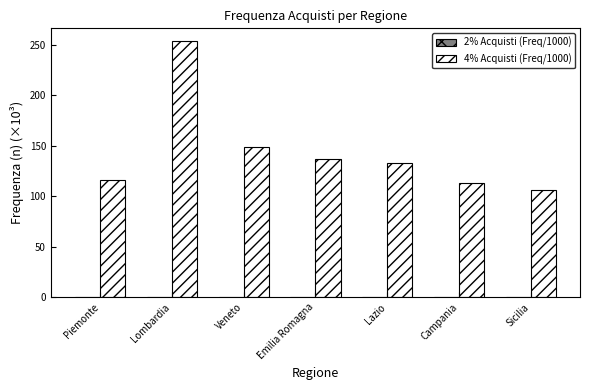

How many values in the 4% Acquisti (Freq/1000) series exceed 132?

4